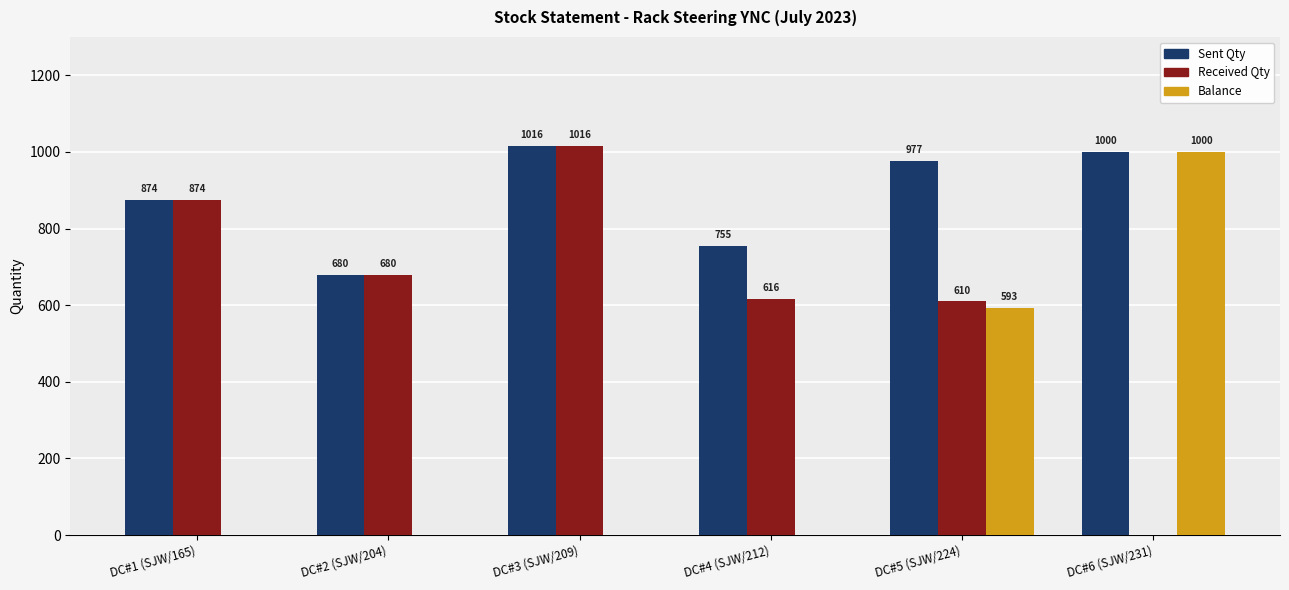

At which category is the sum across all series the highest?

DC#5 (SJW/224)